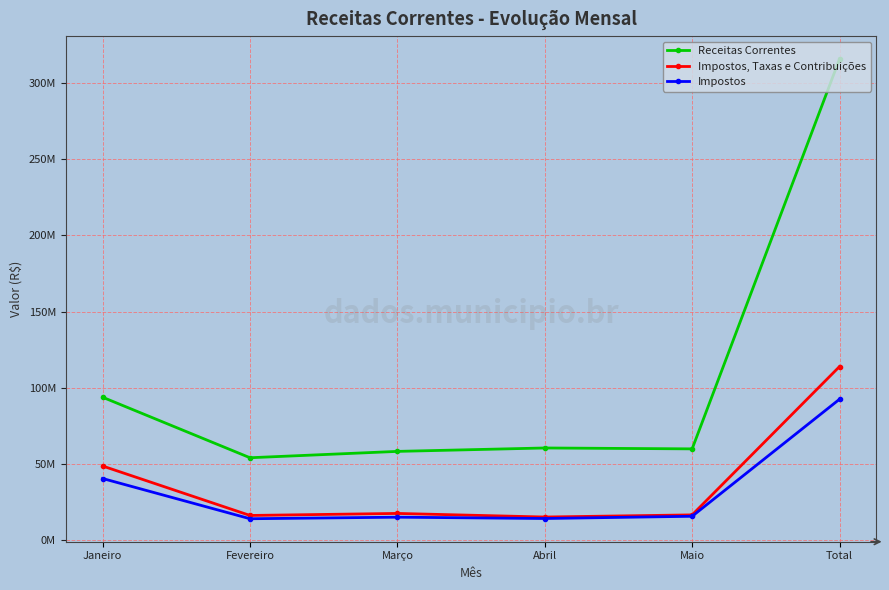

List the series in order of their peak value, highest first.

Receitas Correntes, Impostos, Taxas e Contribuições, Impostos